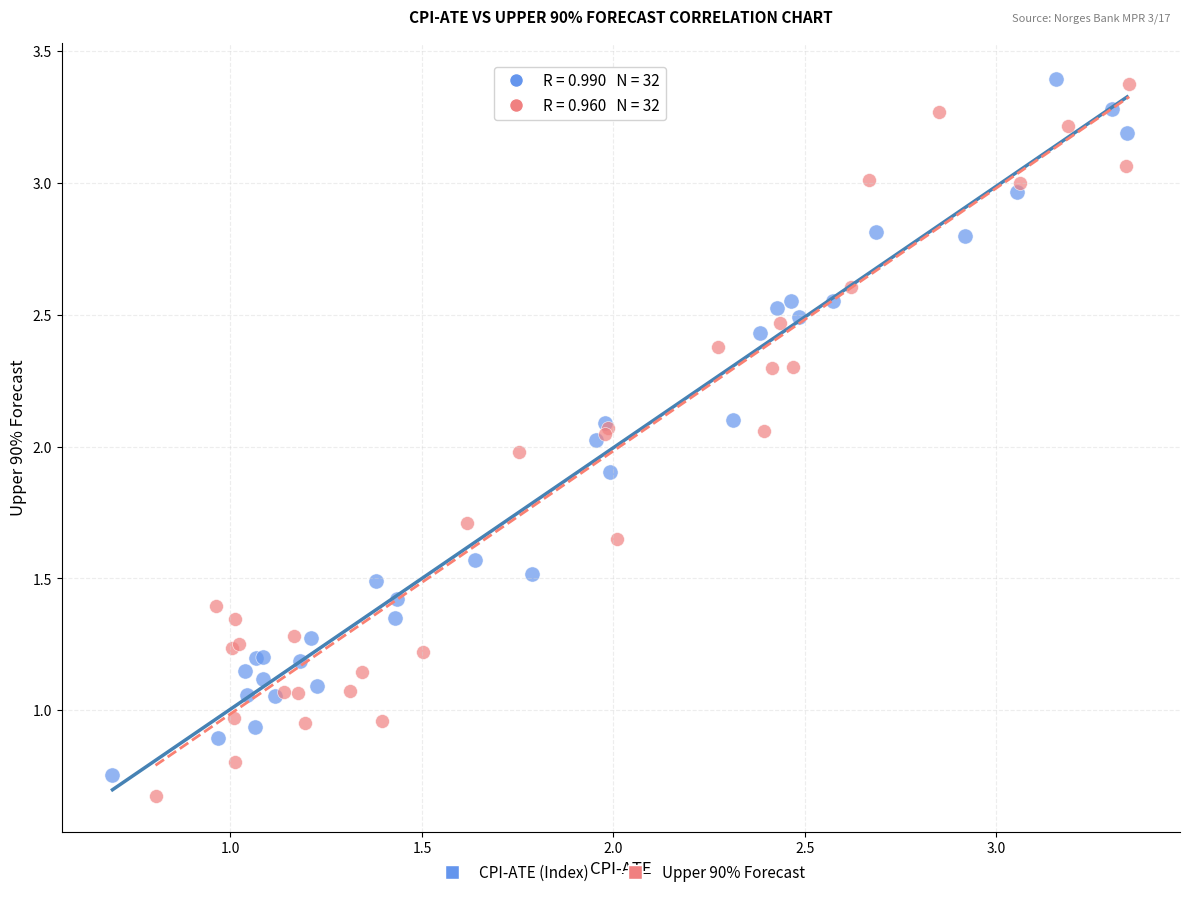

What are all the series names shown in the legend?

CPI-ATE (Index), Upper 90% Forecast